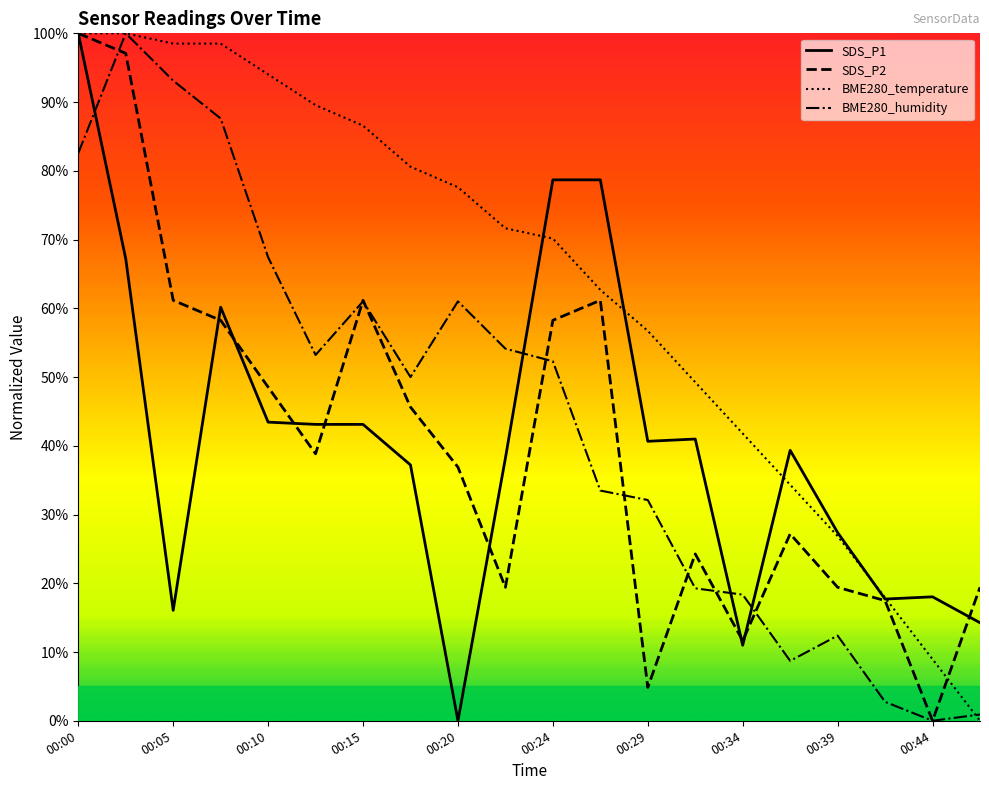

How many values in SDS_P1 are above zero?

19